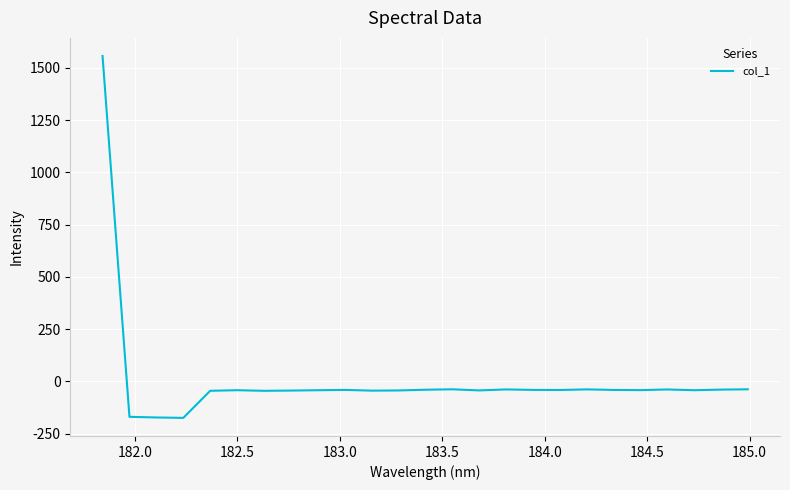

What is the greatest value displayed?

1557.1